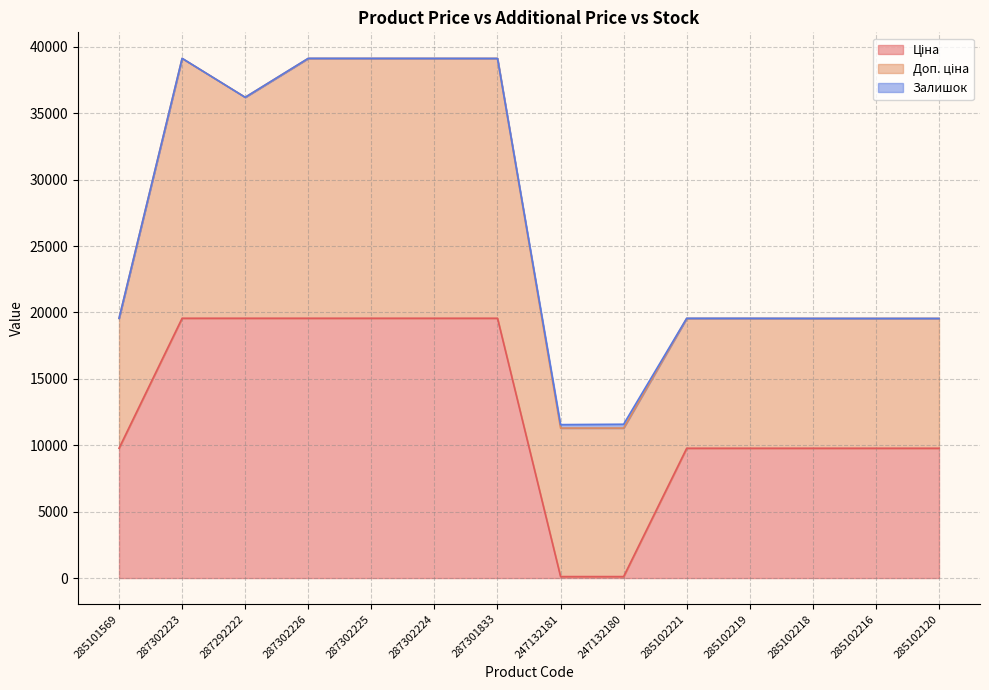

Between 287302223 and 285102219, which series saw the biggest shift?

Ціна